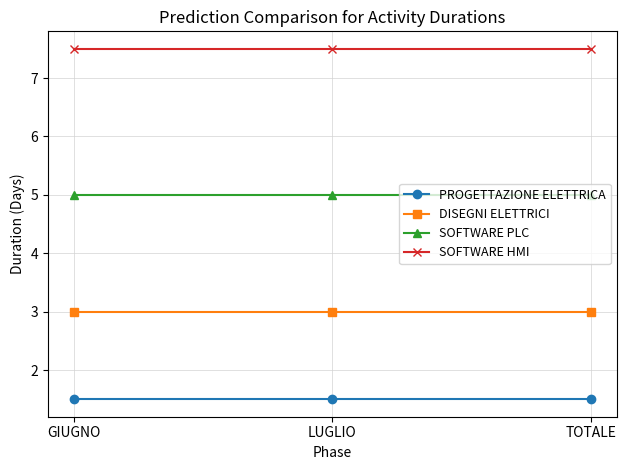

How many lines are shown in the chart?

4